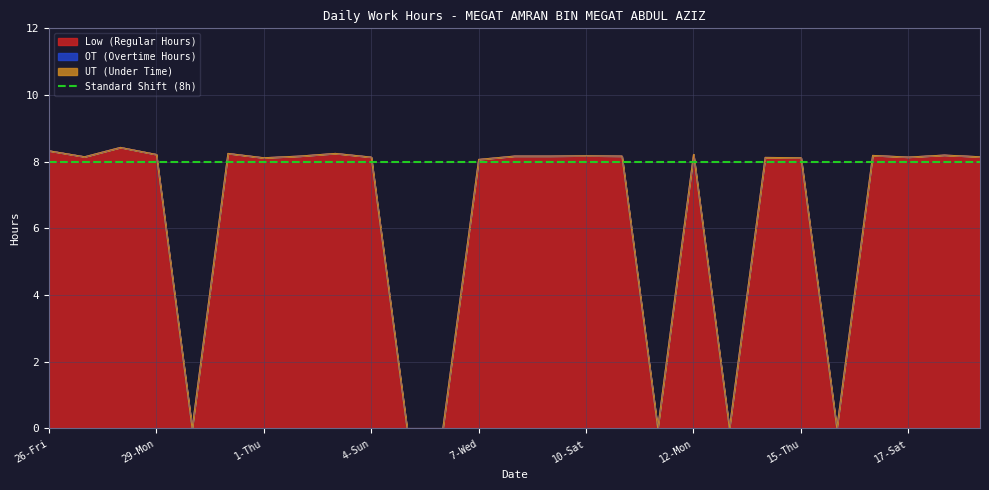

What is the average value of the Low (Hours) series?

6.4